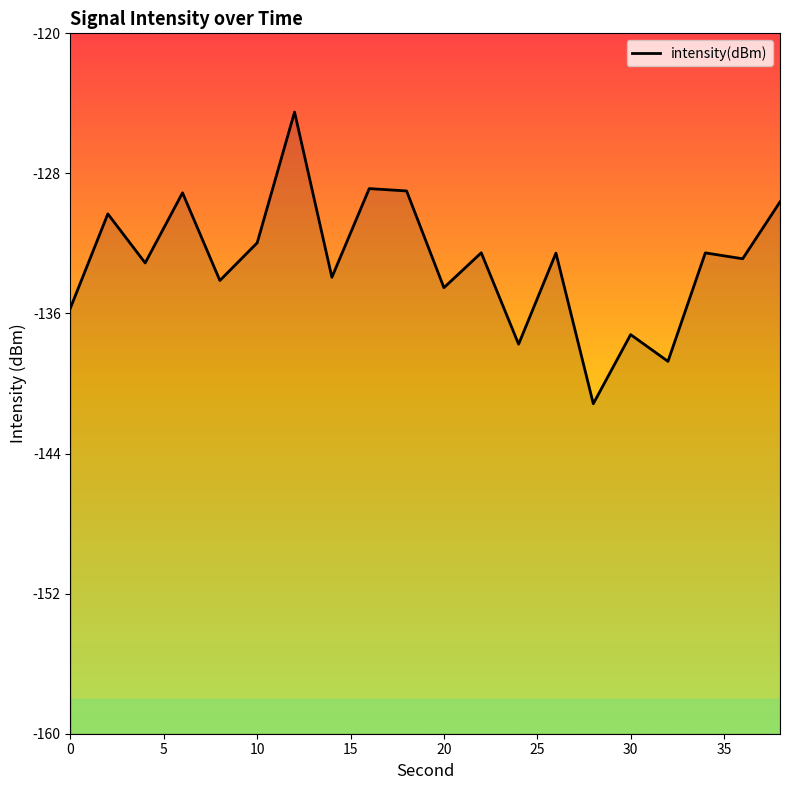

How many values exceed -132?

7